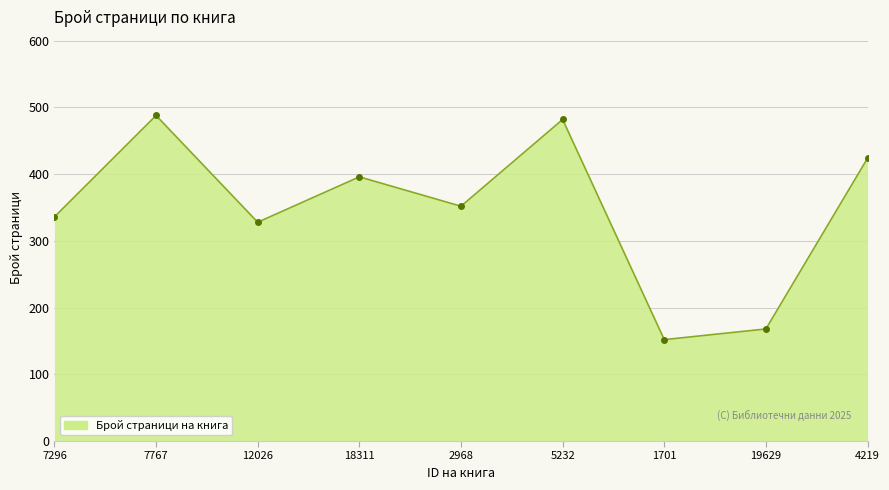

At which label is the value closest to 320?

12026